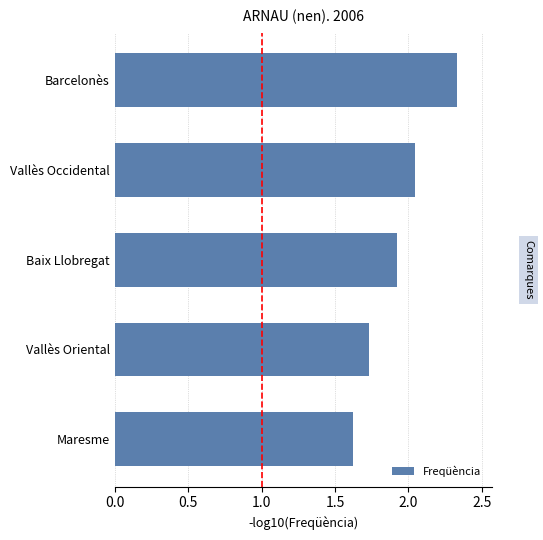

Which category has the highest value across all series?

Barcelonès